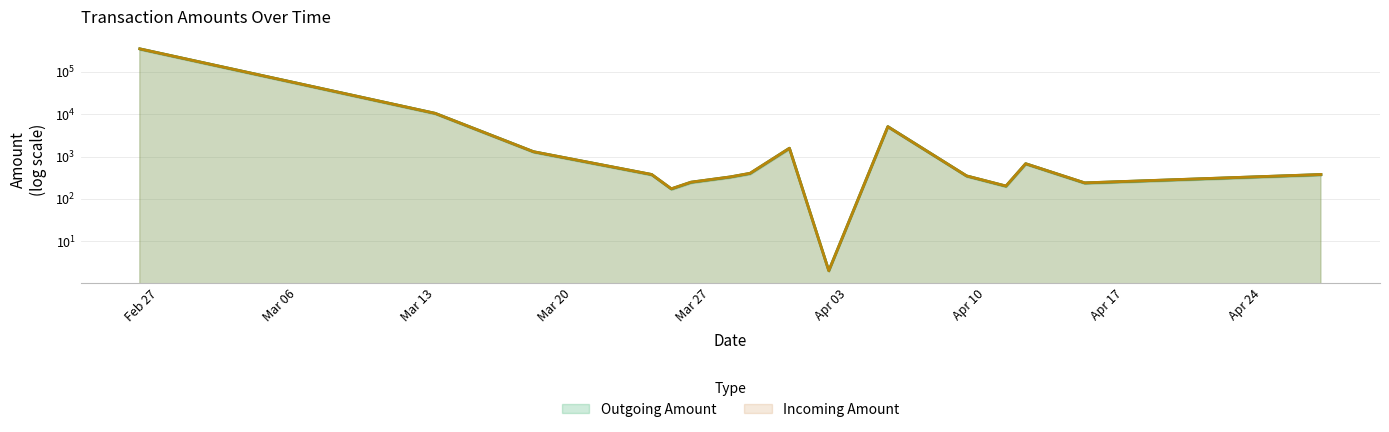

What is the difference between the Outgoing Amount values at 2017-04-12 and 2017-03-24?

300.1